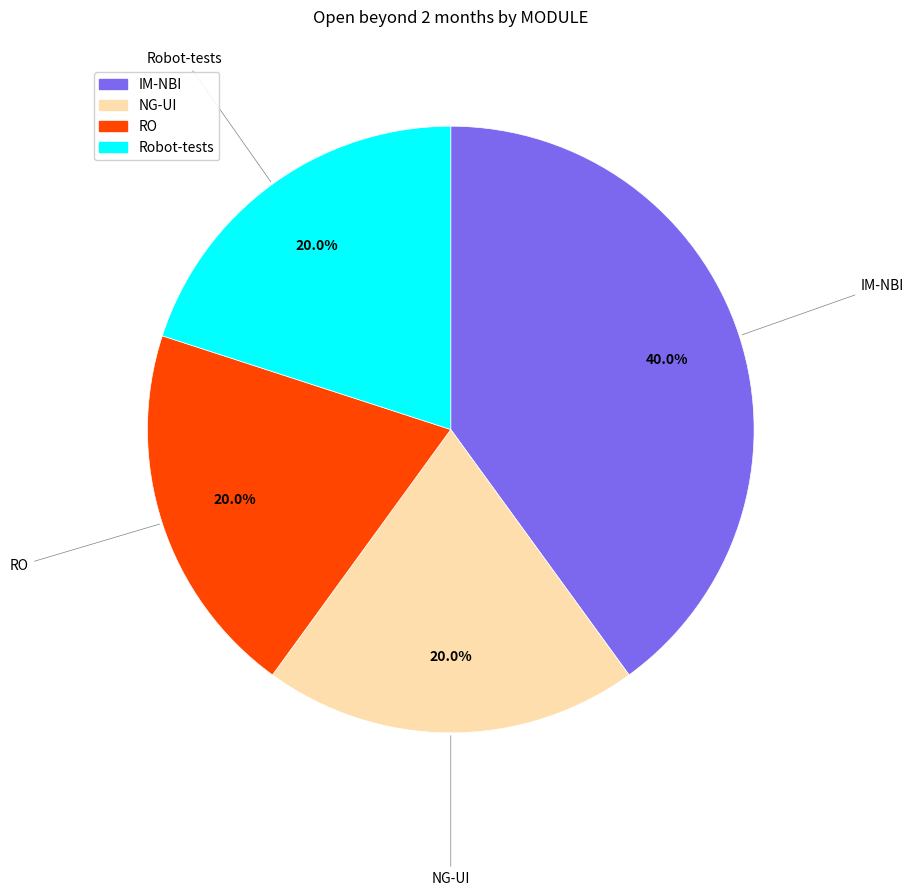

To the nearest percent, what is the combined percentage of Robot-tests and NG-UI?

40%